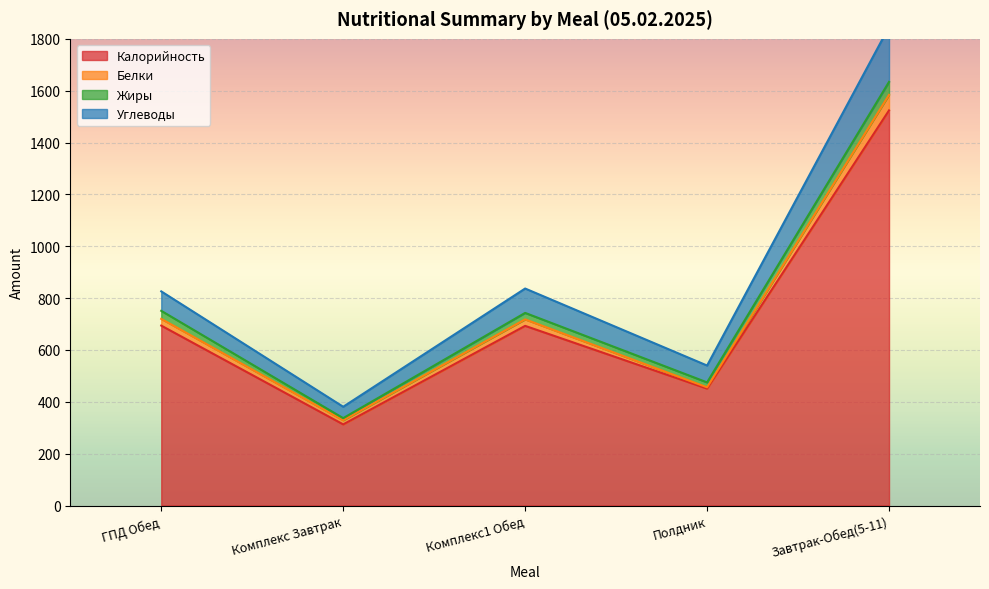

At which label does Углеводы reach its peak?

Завтрак-Обед(5-11)